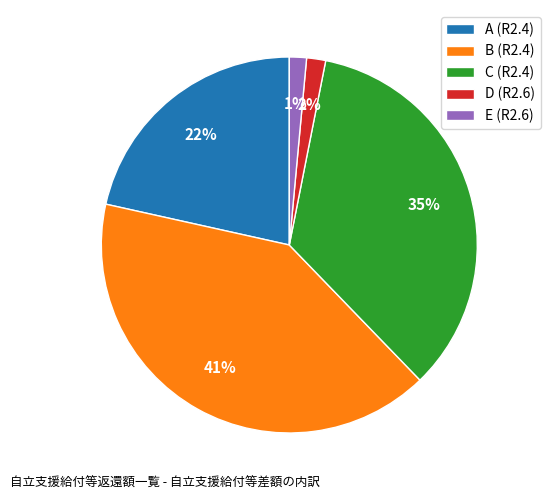

To the nearest percent, what percentage of the pie is D (R2.6)?

2%